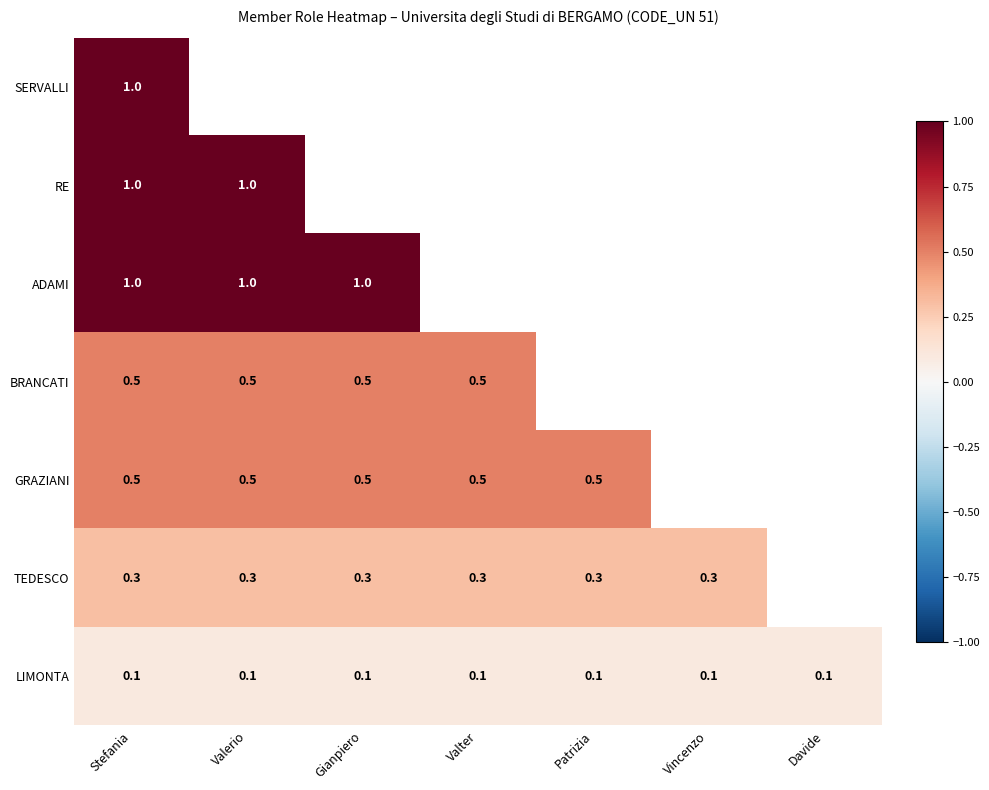

The LIMONTA series shows 0.1 at Vincenzo. True or false?

True